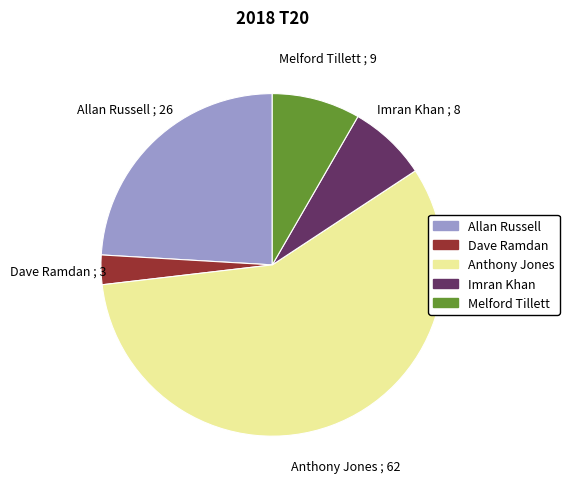

Count the number of slices in the pie.

5